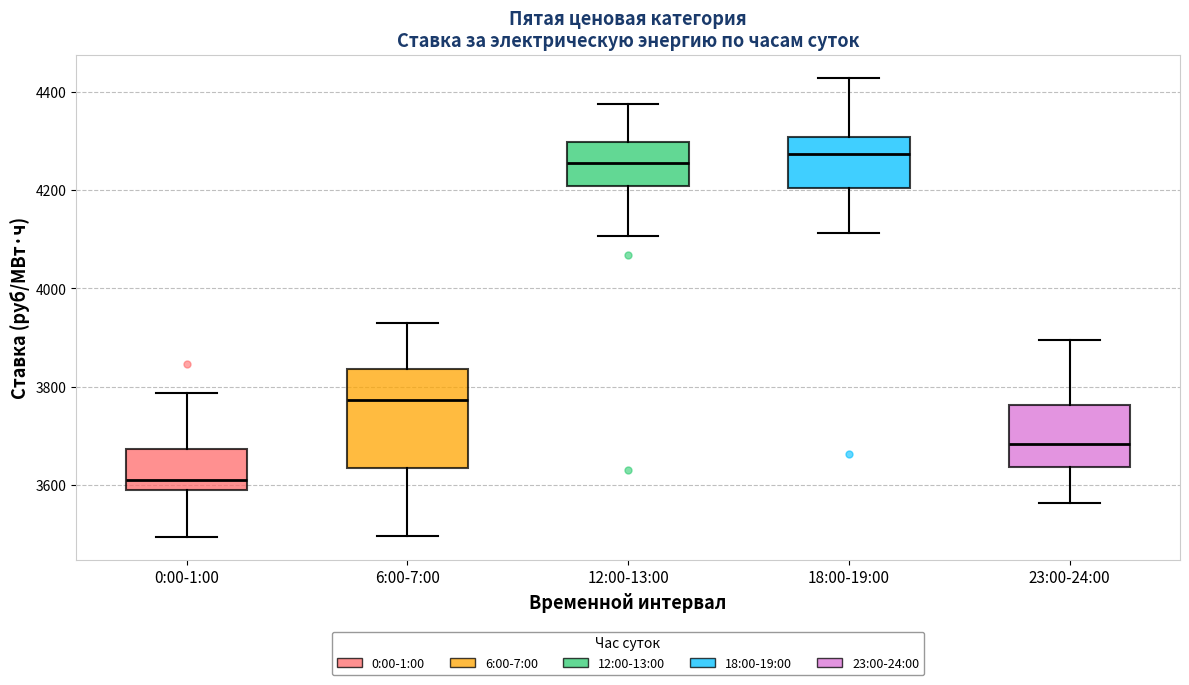

Reading left to right, read every box against the y-axis: the position of its median line, the range the box covers, and the ends of its whiskers. The values are not printed on the chart, so give them approximately, as read against the axis.

0:00-1:00: median 3600, box 3580 to 3680, whiskers 3500 to 3780
6:00-7:00: median 3780, box 3640 to 3840, whiskers 3500 to 3940
12:00-13:00: median 4260, box 4200 to 4300, whiskers 4100 to 4380
18:00-19:00: median 4280, box 4200 to 4300, whiskers 4120 to 4420
23:00-24:00: median 3680, box 3640 to 3760, whiskers 3560 to 3900